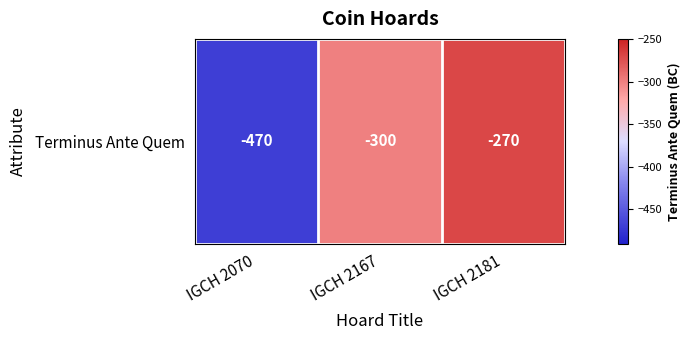

Where is the data nearest to the value -370?

IGCH 2167